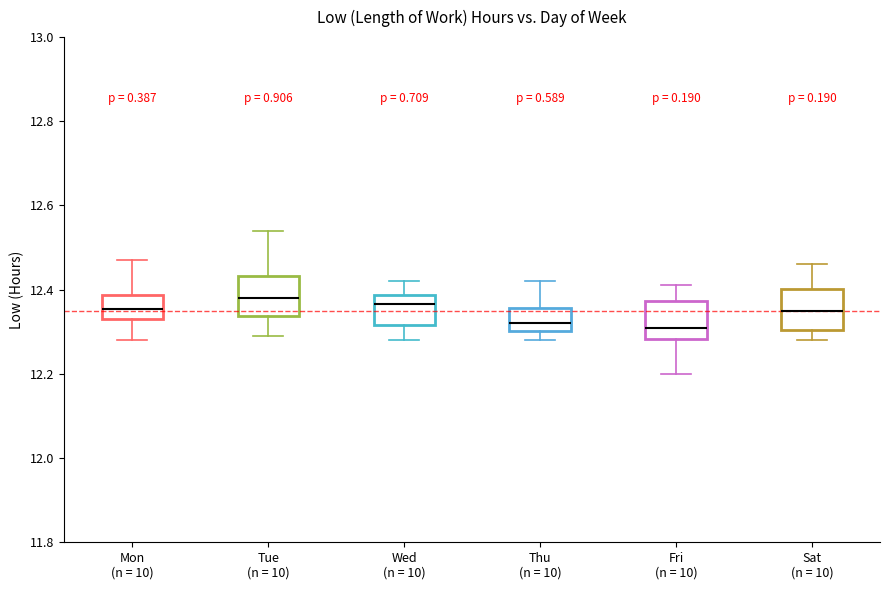

Where is the upper edge of the box for Sat (n = 10) on the y-axis? The values are not printed on the chart, so give them approximately, as read against the axis.

12.40